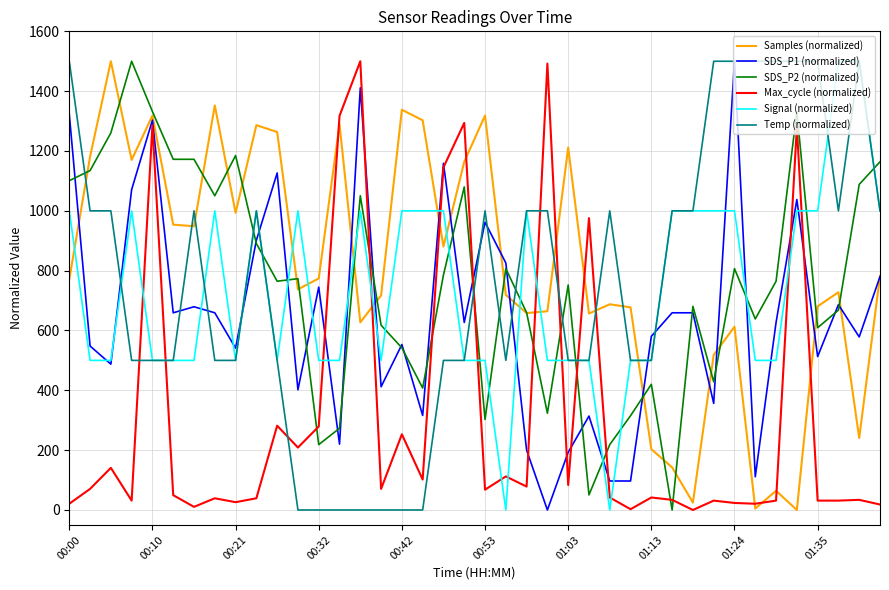

True or false: Temp (normalized) and Samples (normalized) cross at least once.

True